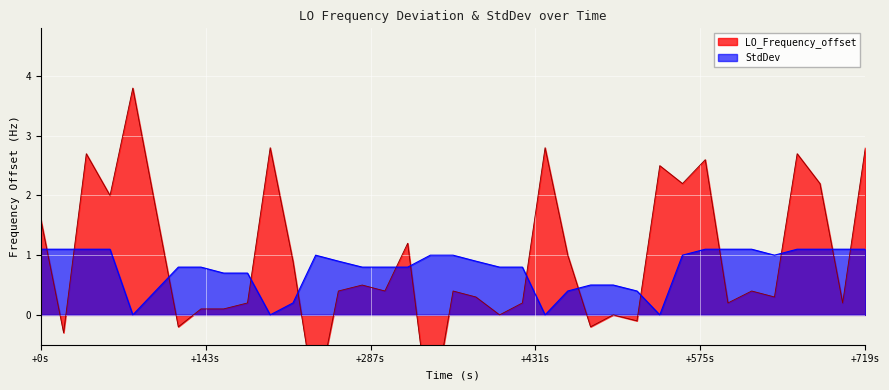

Reading left to right, extract all data points from this chart.

LO_Frequency_offset: 1.6	-0.3	2.7	2.0	3.8	1.8	-0.2	0.1	0.1	0.2	2.8	0.9	-1.5	0.4	0.5	0.4	1.2	-1.8	0.4	0.3	0.0	0.2	2.8	1.0	-0.2	0.0	-0.1	2.5	2.2	2.6	0.2	0.4	0.3	2.7	2.2	0.2	2.8
StdDev: 1.1	1.1	1.1	1.1	0.0	0.4	0.8	0.8	0.7	0.7	0.0	0.2	1.0	0.9	0.8	0.8	0.8	1.0	1.0	0.9	0.8	0.8	0.0	0.4	0.5	0.5	0.4	0.0	1.0	1.1	1.1	1.1	1.0	1.1	1.1	1.1	1.1